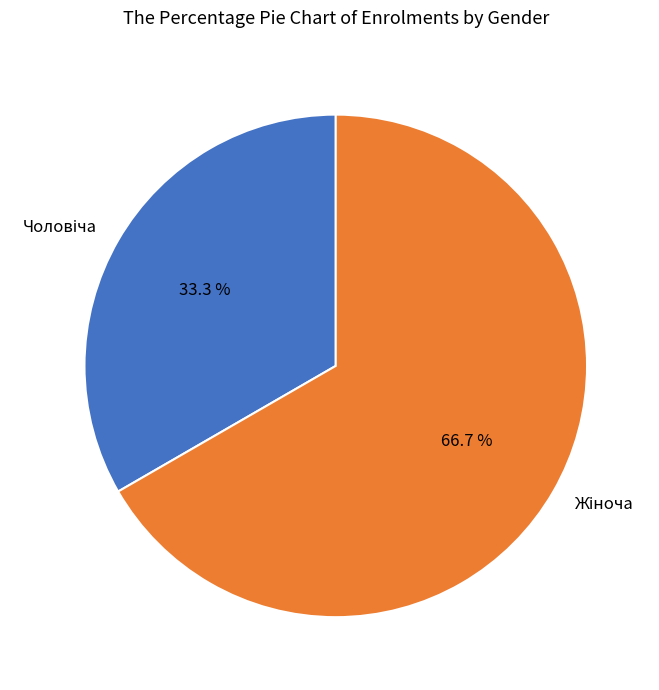

How many segments does this pie chart have?

2